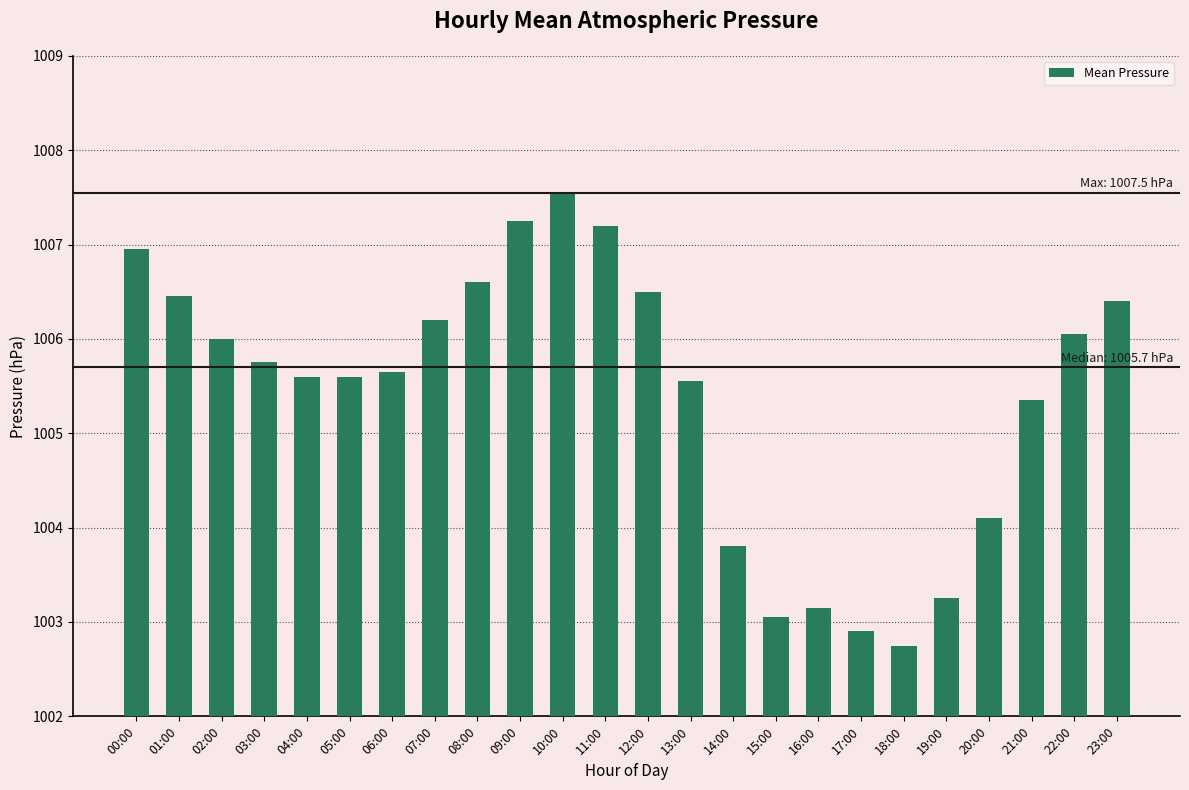

What value does the data have at 00:00?

1007.0